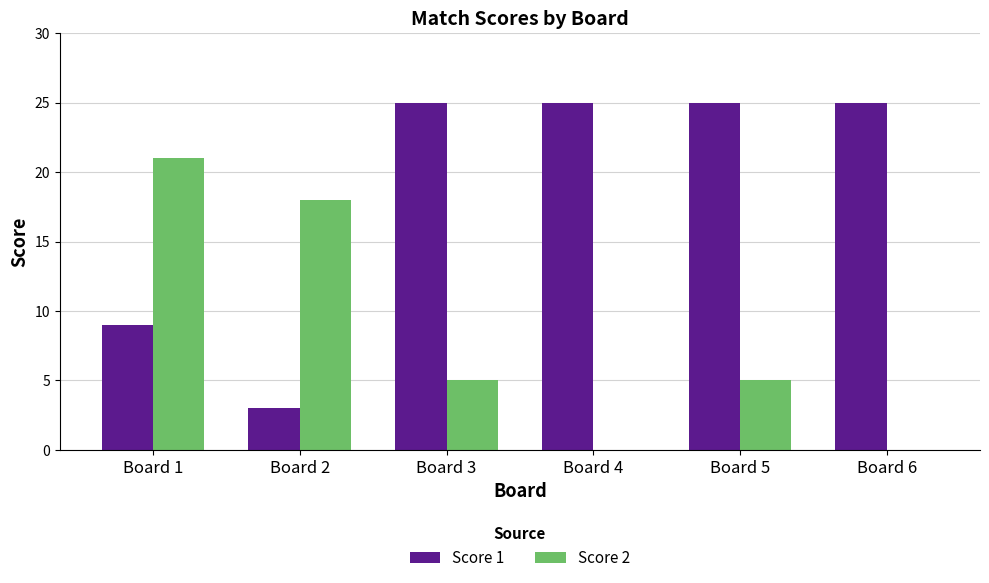

True or false: Score 2 has a value of 7 at Board 6.

False